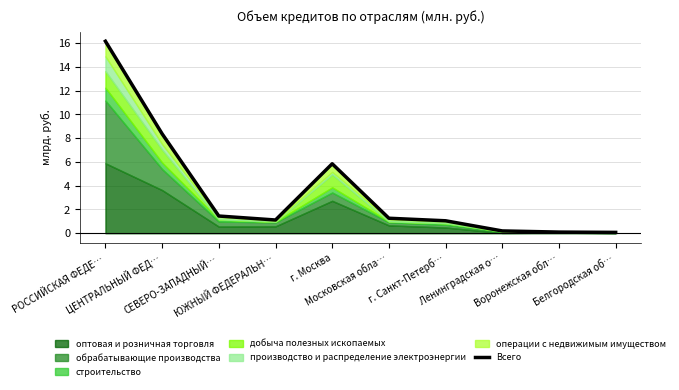

Where is the first local maximum?

г. Москва